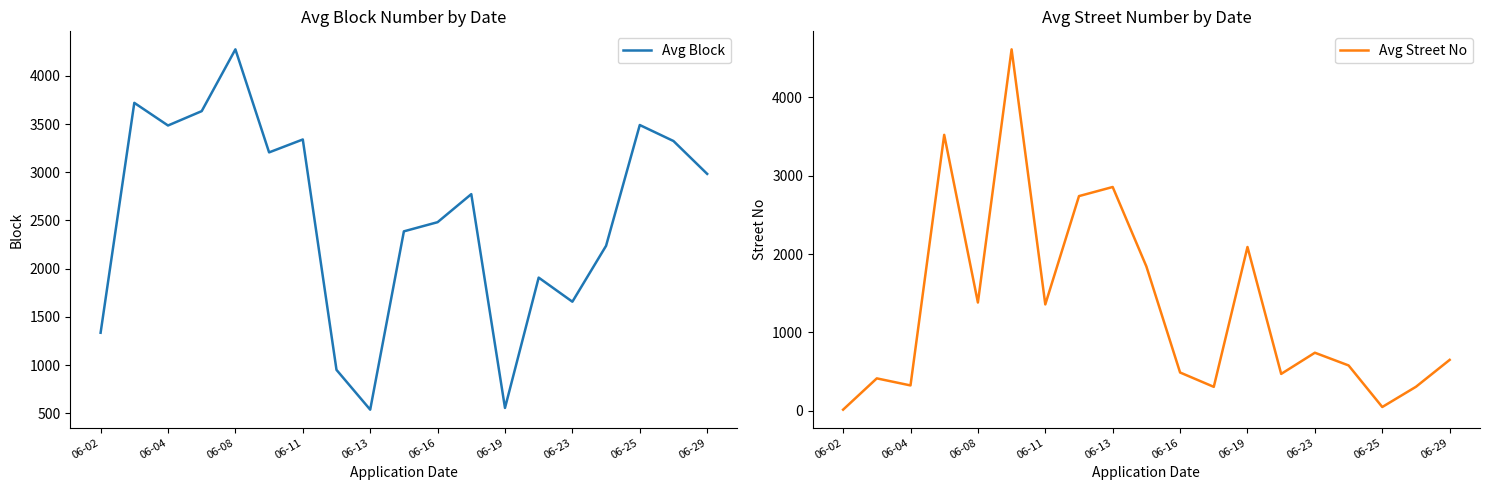

Reading right to left, what are all the values shown in this chart?

Avg Block: 2983	3324	3490	2237	1657	1907	555	2773	2482	2387	537	950	3340	3206	4275	3634	3485	3720	1335
Avg Street No: 651	308	50	580	742	472	2090	307	490	1842	2855	2739	1358	4610	1382	3520	325	415	16